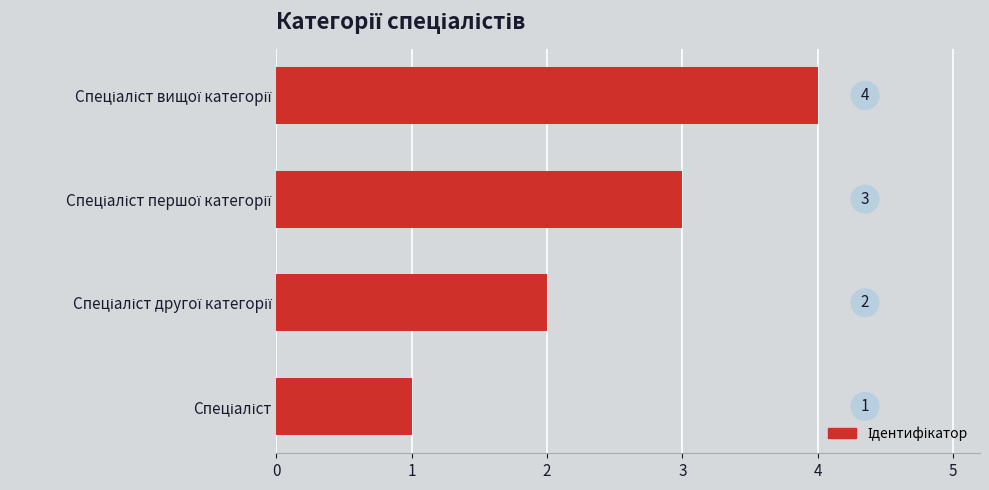

What is the greatest value displayed?

4